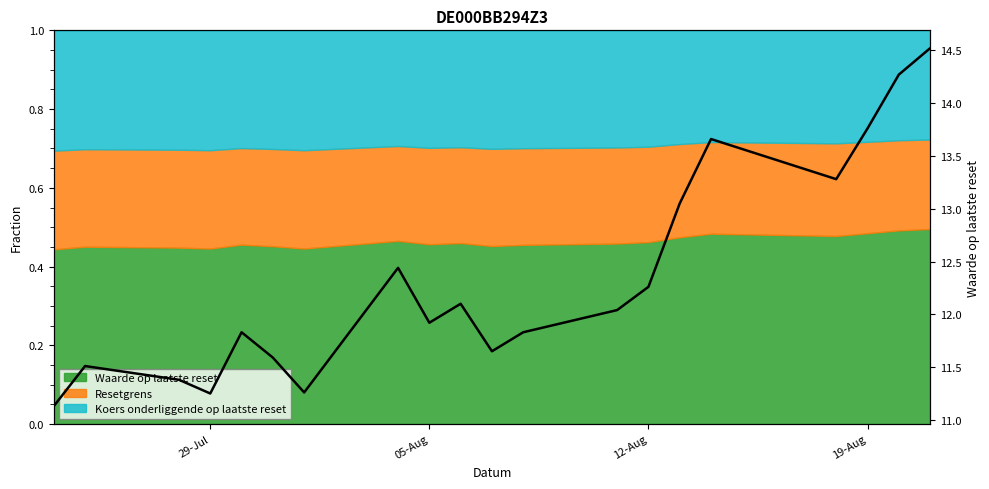

What is the smallest value displayed?

11.1